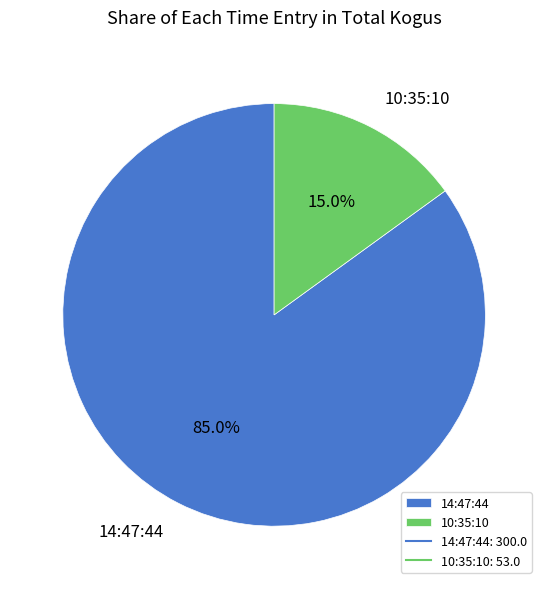

Rank the categories by value from highest to lowest.

14:47:44, 10:35:10